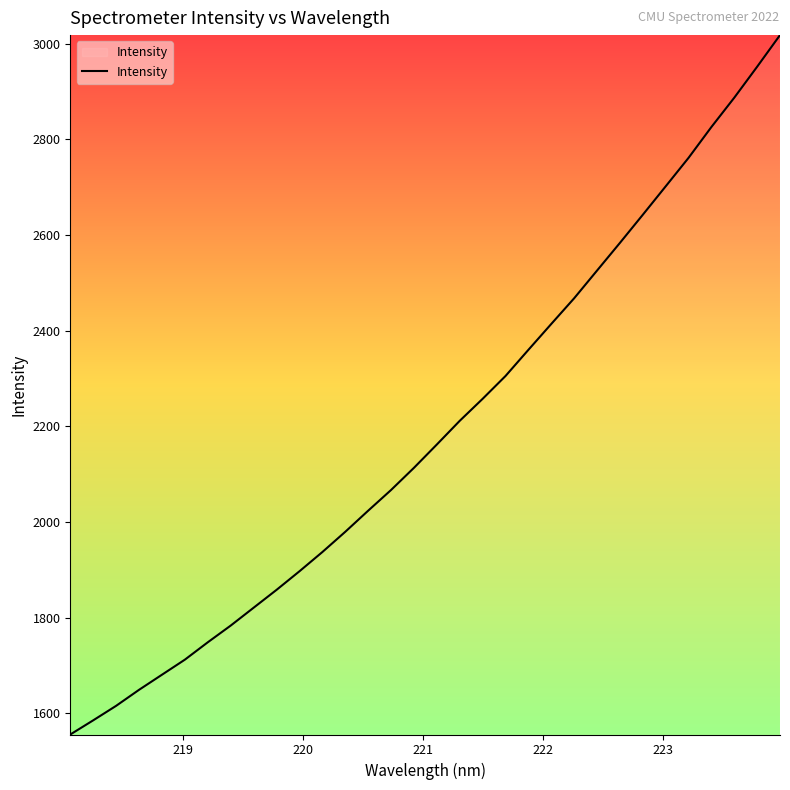

What is the smallest value displayed?

1555.7